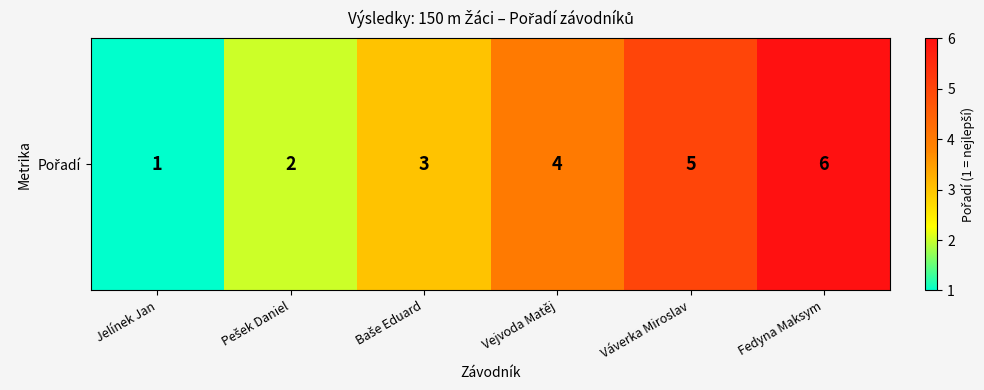

List the labels in order of value, smallest first.

Jelínek Jan, Pešek Daniel, Baše Eduard, Vejvoda Matěj, Váverka Miroslav, Fedyna Maksym